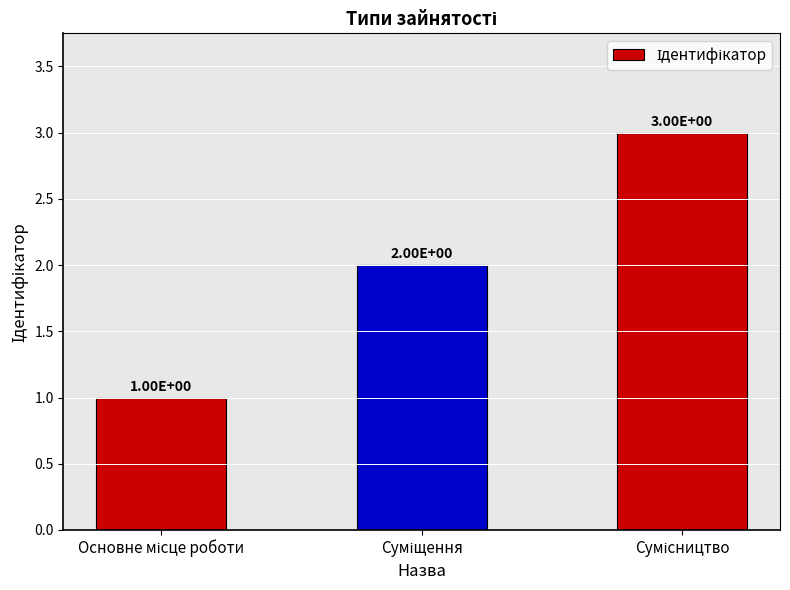

What is the sum of all values?

6